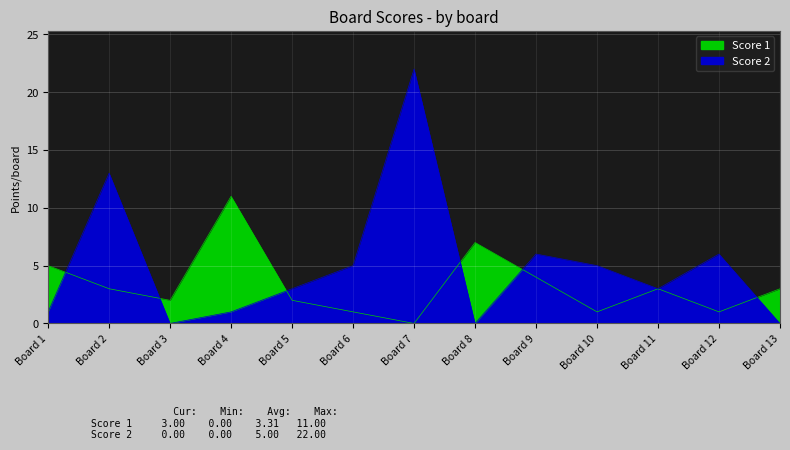

How many positive values does the Score 1 series have?

12